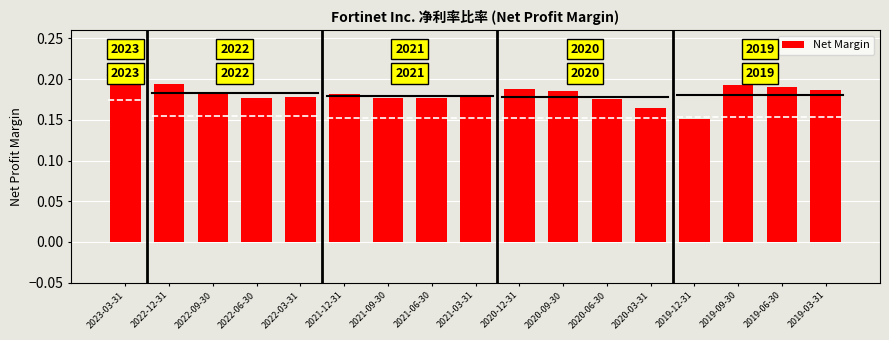

How many bars are there in total?

17